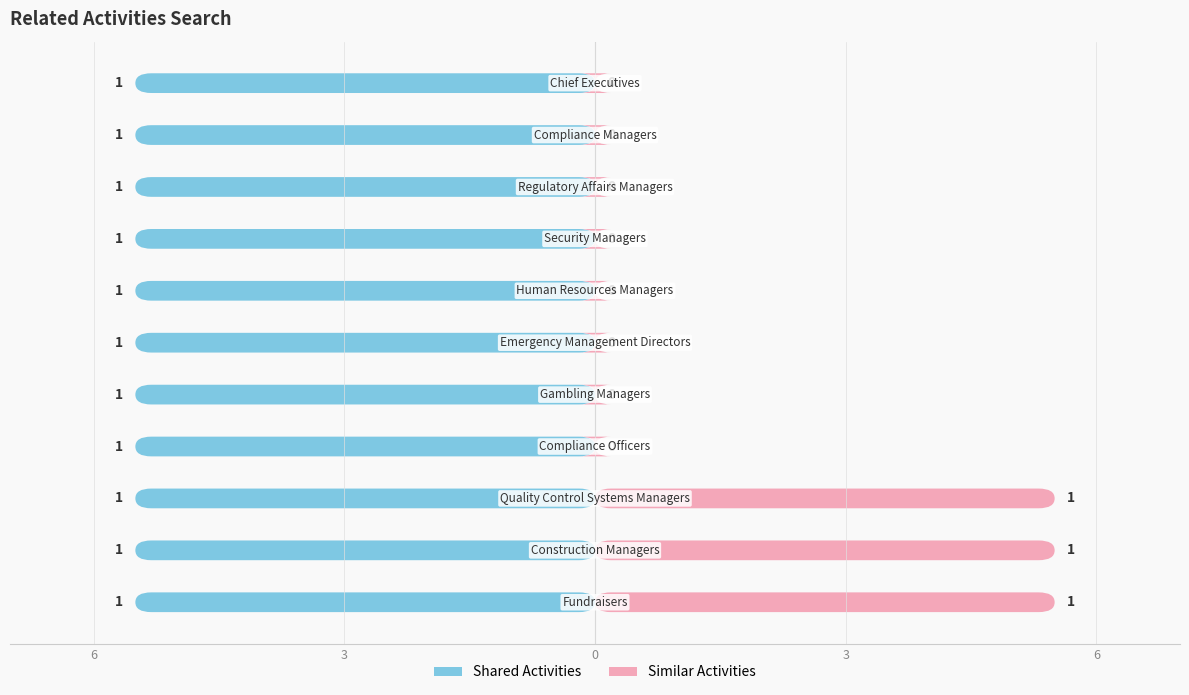

Which has a higher value, Security Managers or Quality Control Systems Managers?

Quality Control Systems Managers